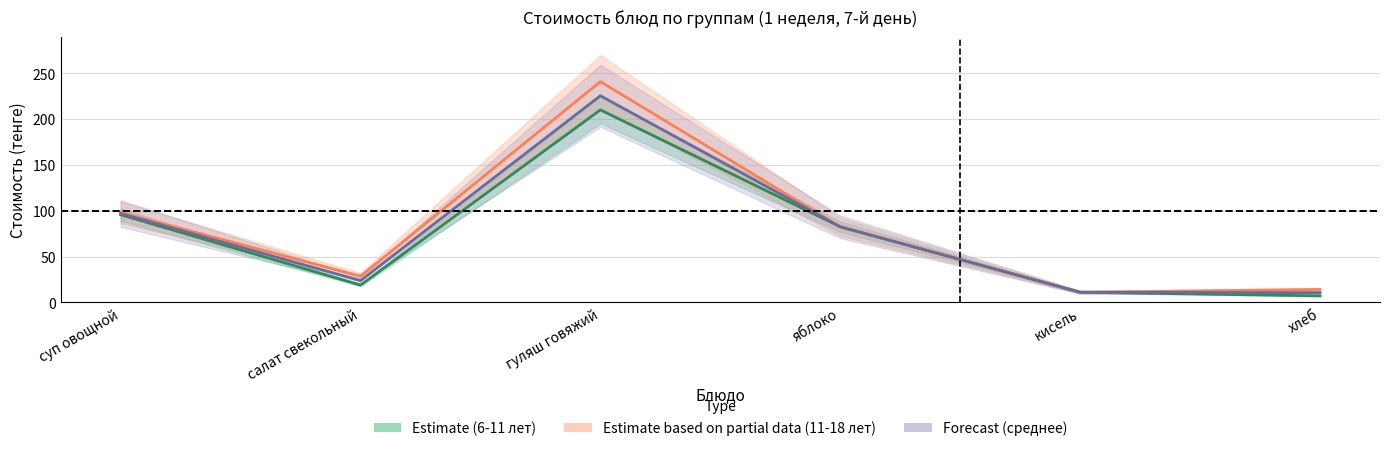

How many lines are shown in the chart?

3